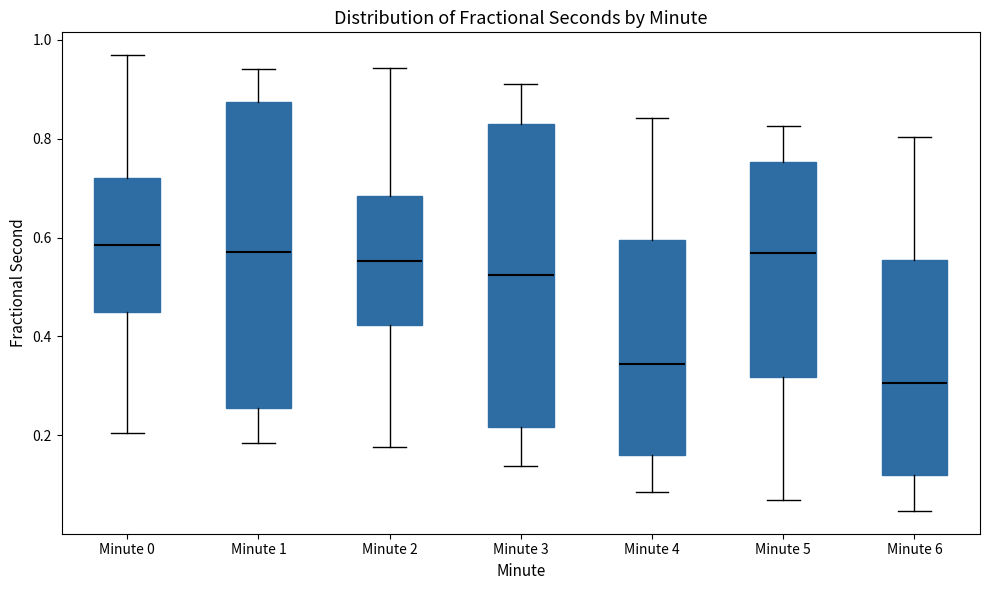

Reading left to right, read every box against the y-axis: the position of its median line, the range the box covers, and the ends of its whiskers. The values are not printed on the chart, so give them approximately, as read against the axis.

Minute 0: median 0.58, box 0.44 to 0.72, whiskers 0.20 to 0.96
Minute 1: median 0.58, box 0.26 to 0.88, whiskers 0.18 to 0.94
Minute 2: median 0.56, box 0.42 to 0.68, whiskers 0.18 to 0.94
Minute 3: median 0.52, box 0.22 to 0.84, whiskers 0.14 to 0.92
Minute 4: median 0.34, box 0.16 to 0.60, whiskers 0.08 to 0.84
Minute 5: median 0.56, box 0.32 to 0.76, whiskers 0.06 to 0.82
Minute 6: median 0.30, box 0.12 to 0.56, whiskers 0.04 to 0.80